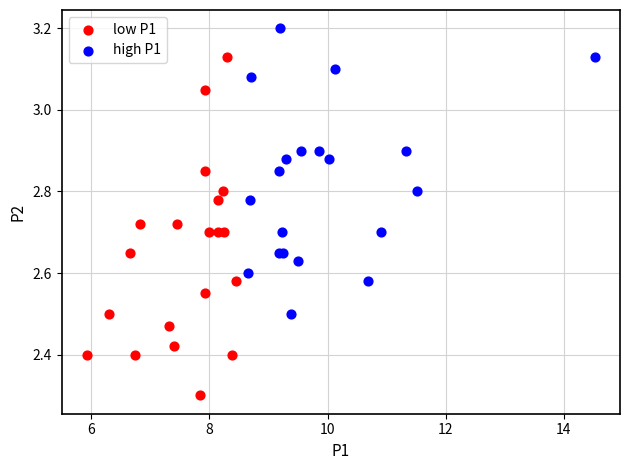

Which series reaches the maximum Y coordinate?

high P1